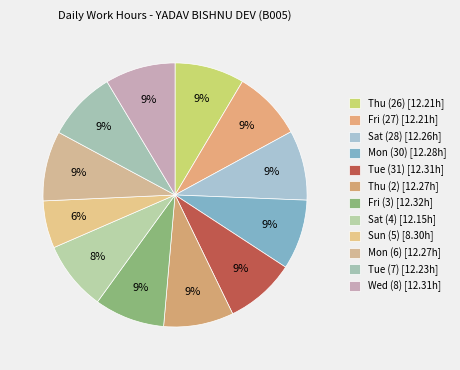

Which category has the biggest portion of the pie?

Fri (3)